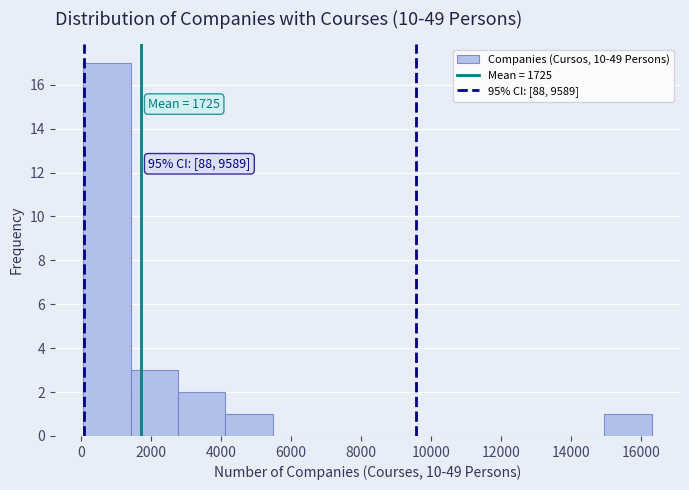

Over which range of the x-axis is the bar tallest?

0 to 1400